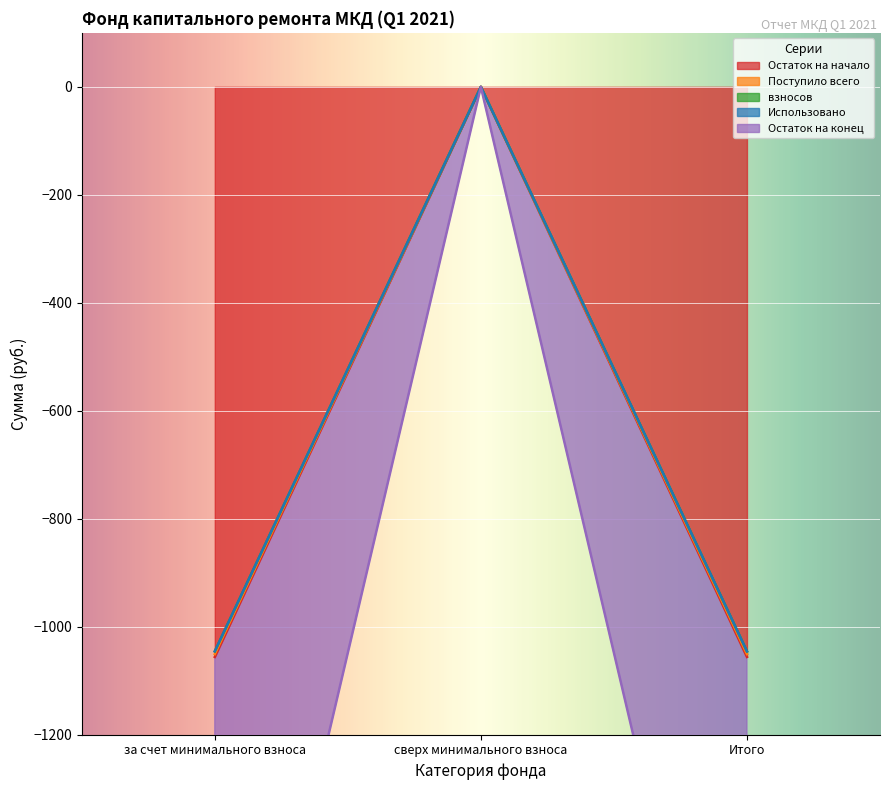

Does the chart display data point markers on the line(s)?

No